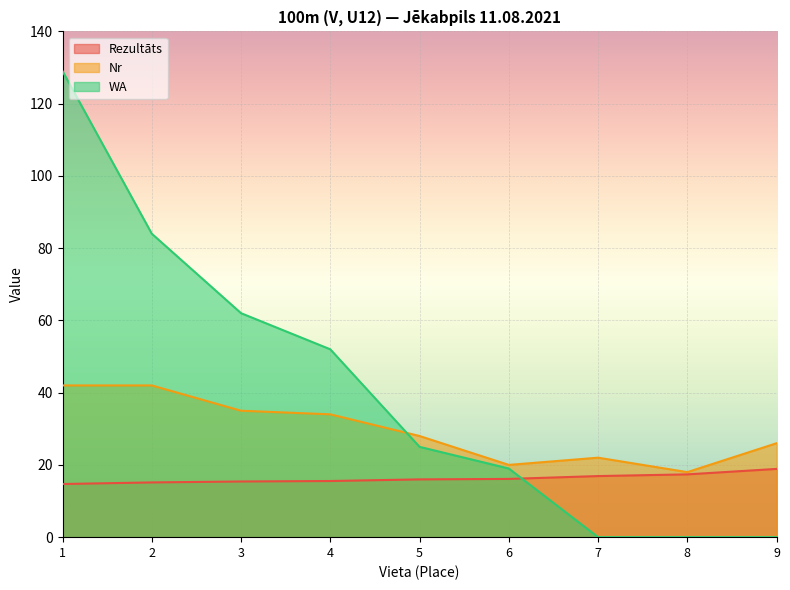

Rank the series by their average value, from lowest to highest.

Rezultāts, Nr, WA